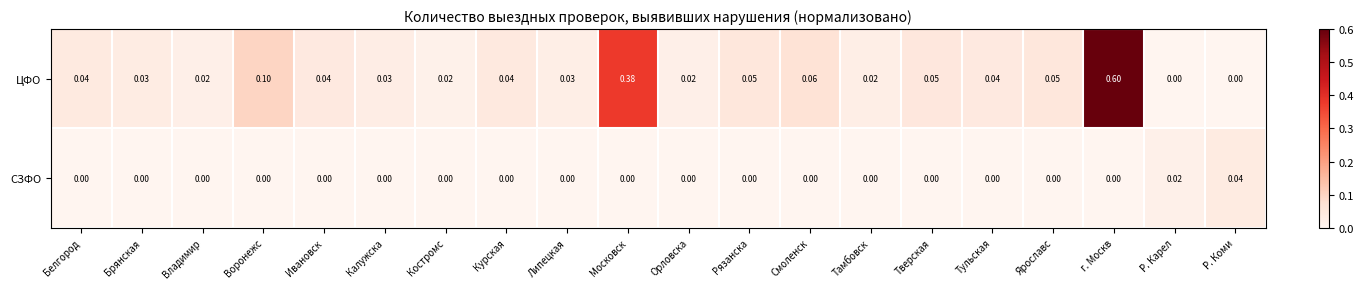

At which category is the sum across all series the highest?

г. Москв